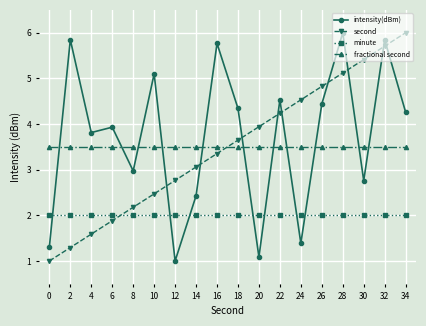

What is the difference between the highest and lowest values at 18?

2.3